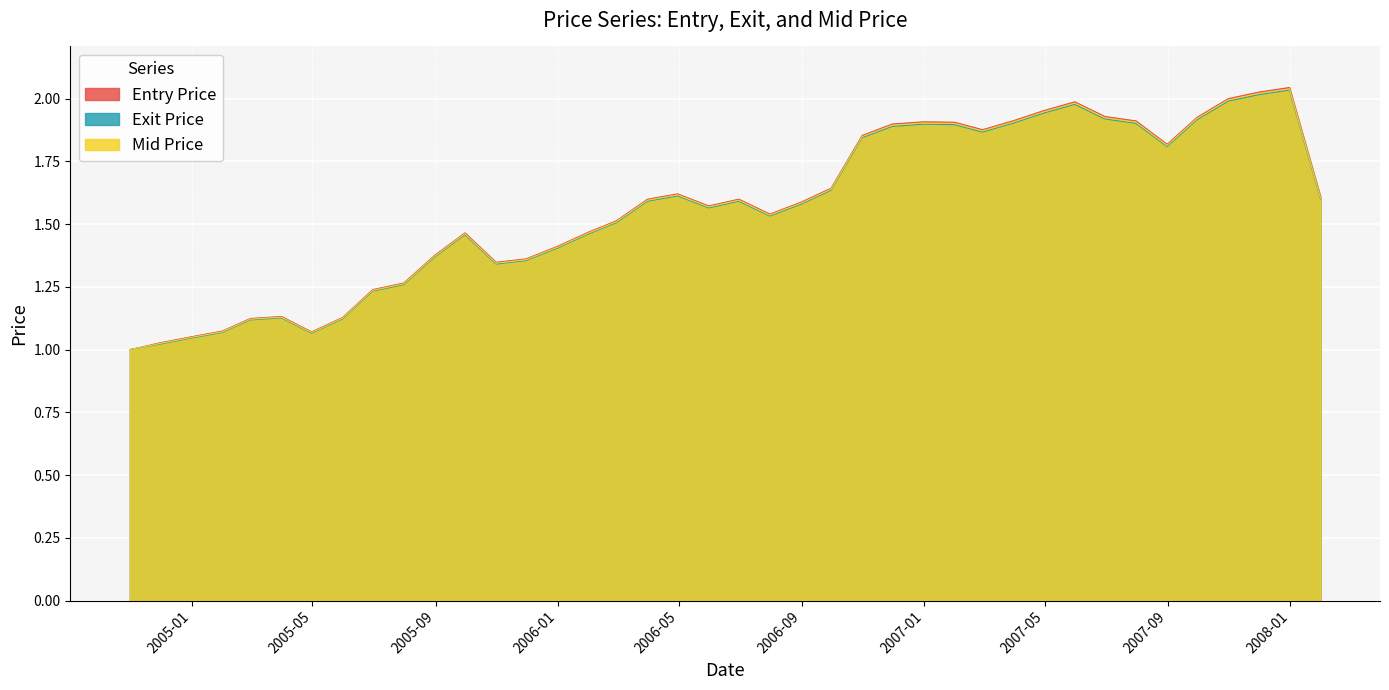

The value of Exit Price at 2006-04-30 is 1.6. True or false?

True